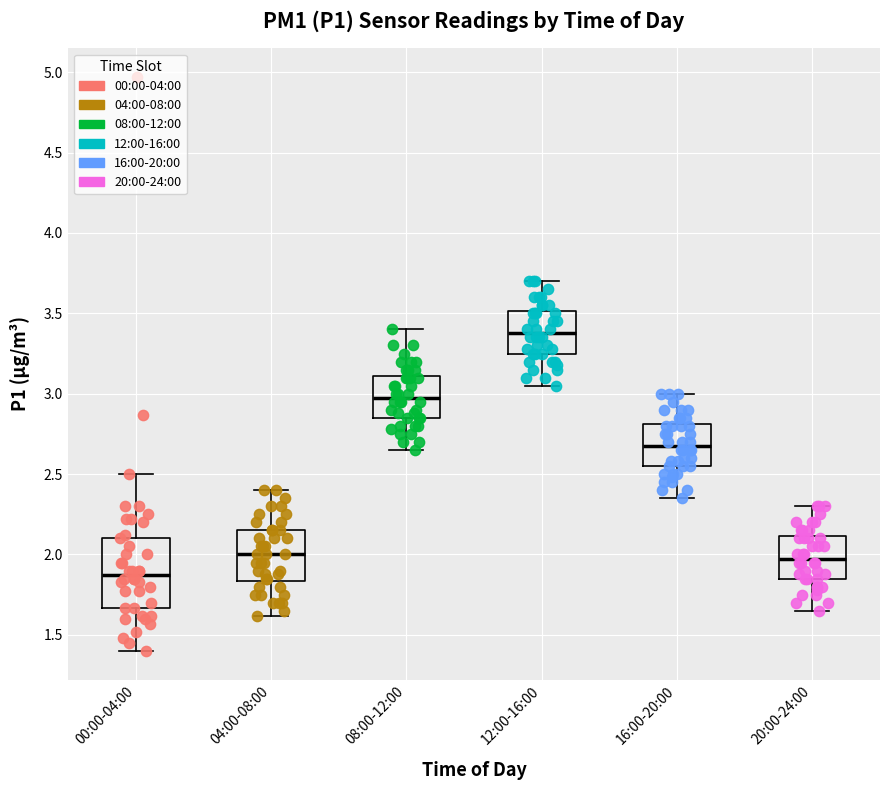

Reading left to right, read every box against the y-axis: the position of its median line, the range the box covers, and the ends of its whiskers. The values are not printed on the chart, so give them approximately, as read against the axis.

00:00-04:00: median 1.90, box 1.65 to 2.10, whiskers 1.40 to 2.50
04:00-08:00: median 2.00, box 1.85 to 2.15, whiskers 1.60 to 2.40
08:00-12:00: median 3.00, box 2.85 to 3.10, whiskers 2.65 to 3.40
12:00-16:00: median 3.40, box 3.25 to 3.50, whiskers 3.05 to 3.70
16:00-20:00: median 2.70, box 2.55 to 2.80, whiskers 2.35 to 3.00
20:00-24:00: median 2.00, box 1.85 to 2.10, whiskers 1.65 to 2.30